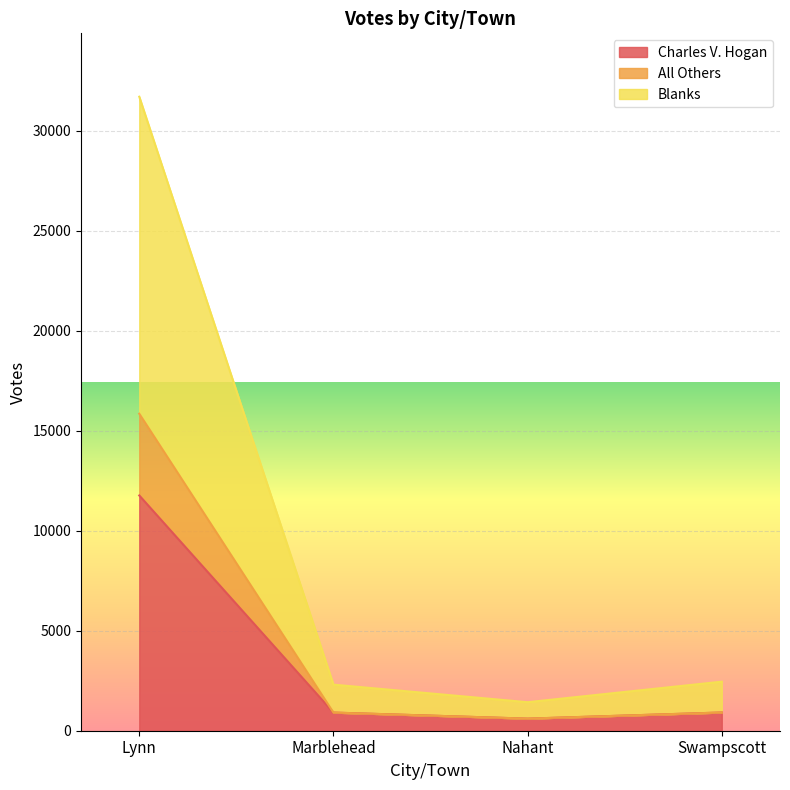

Which category has the highest value in the Charles V. Hogan series?

Lynn